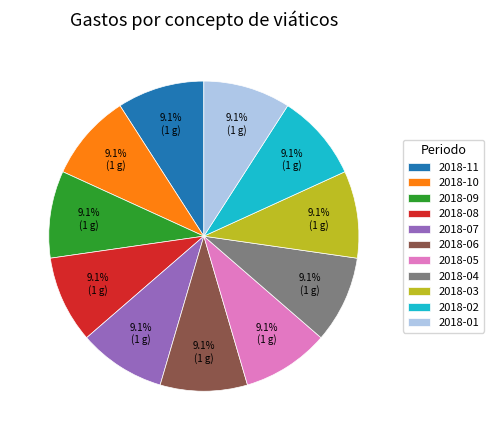

Is there a majority slice in this chart?

No